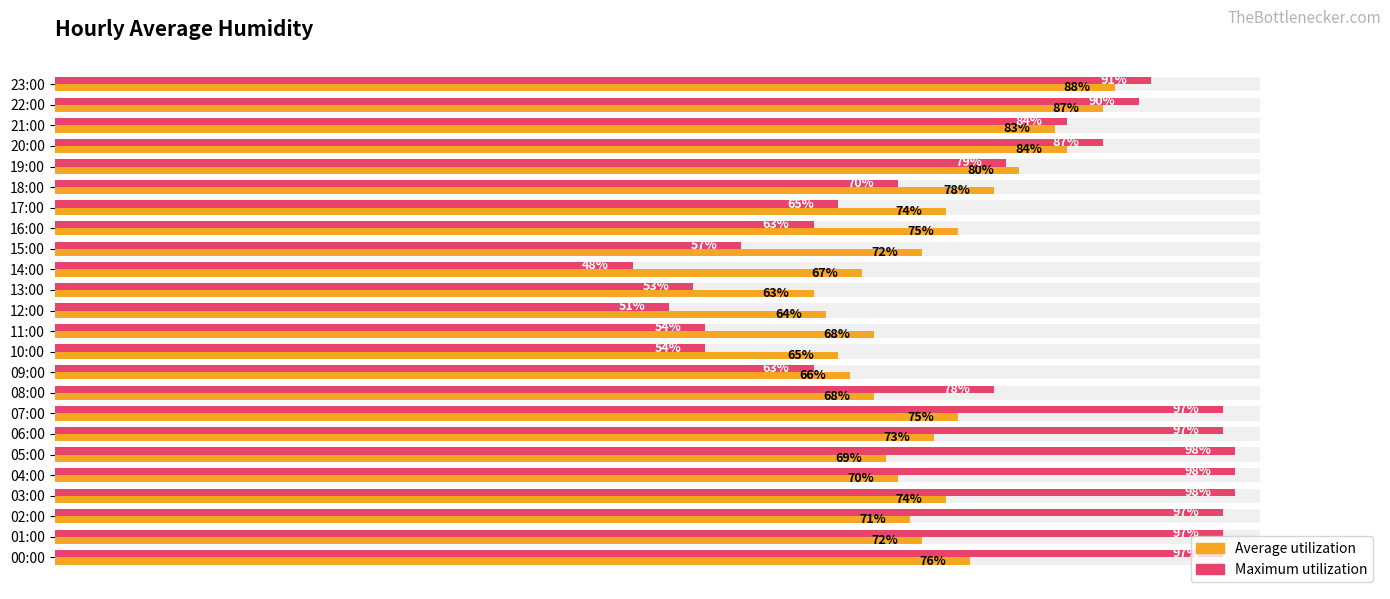

What is the difference between the second highest and minimum values in the Average utilization series?

24